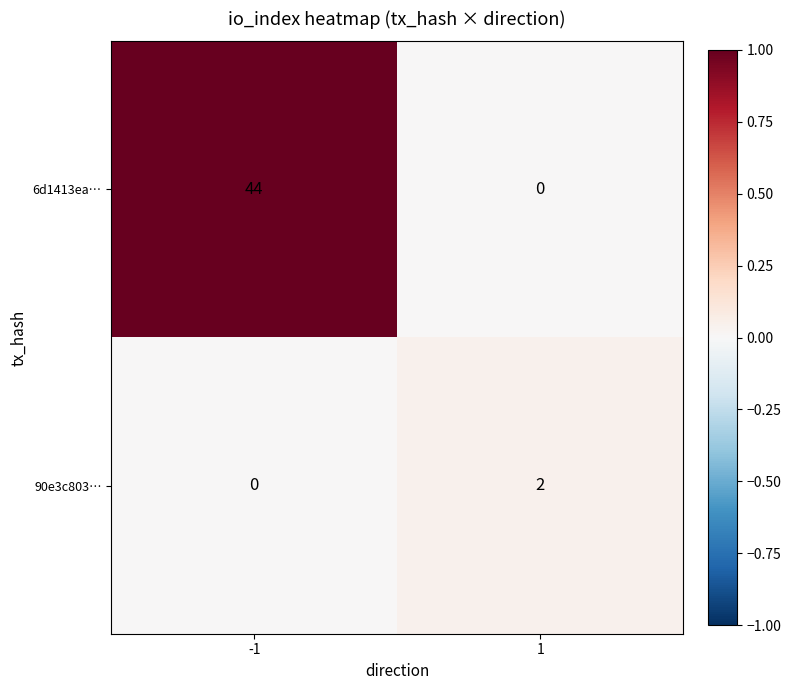

Which series has the largest total across all categories?

6d1413ea…